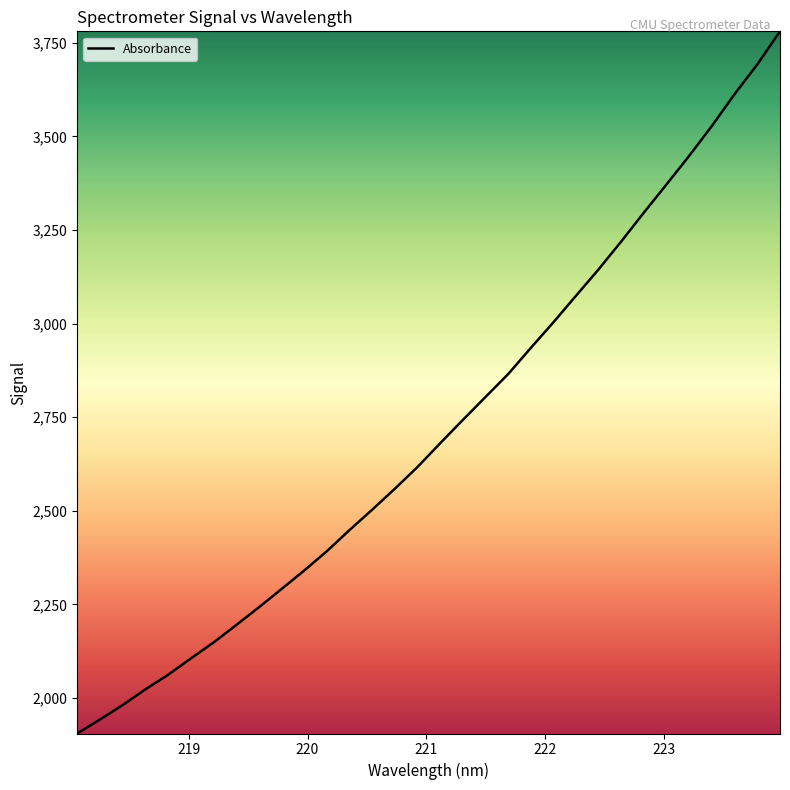

What is the sum of all values?

86953.1